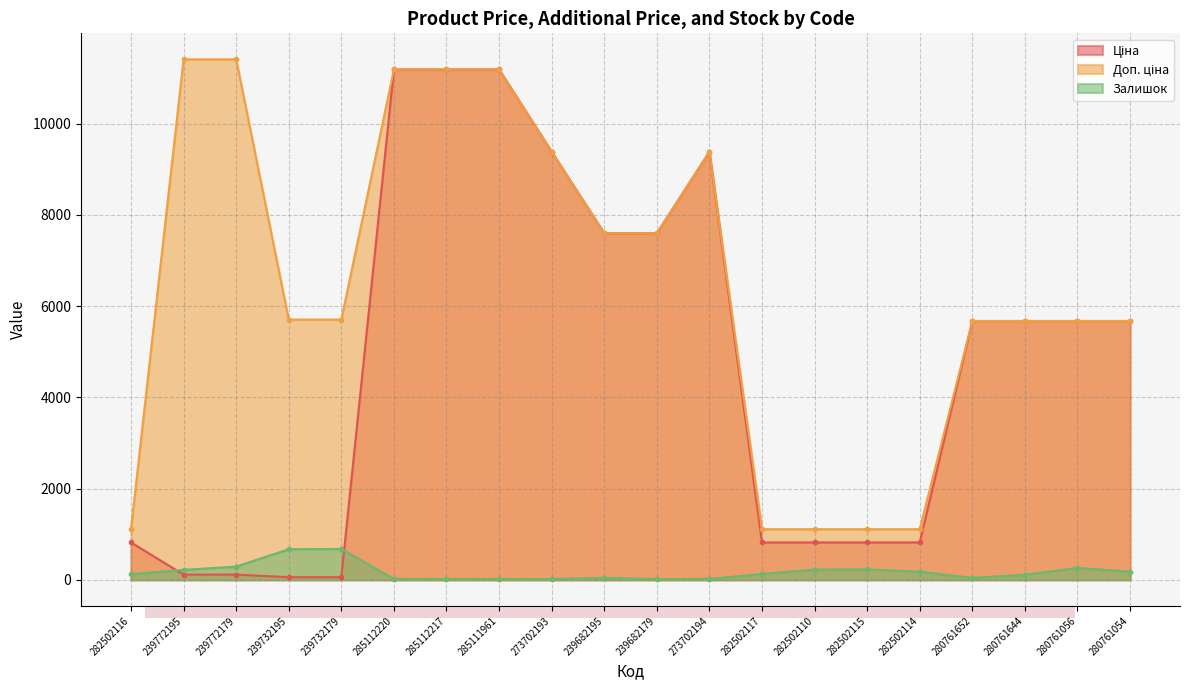

At which label does Ціна first exceed 5673?

285112220